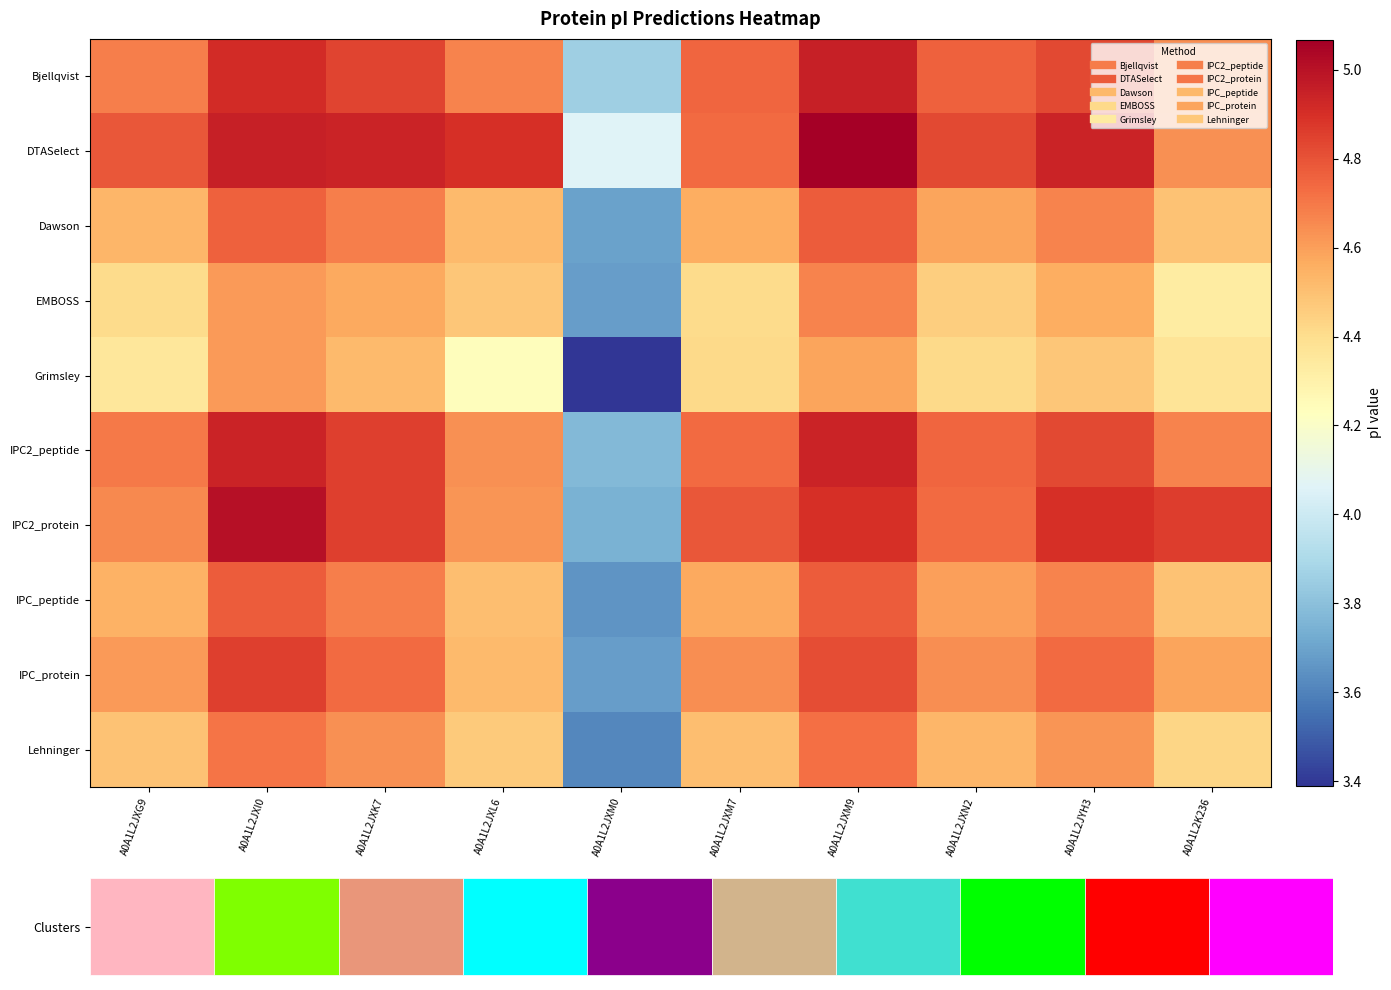

How many data points does each series have?

10